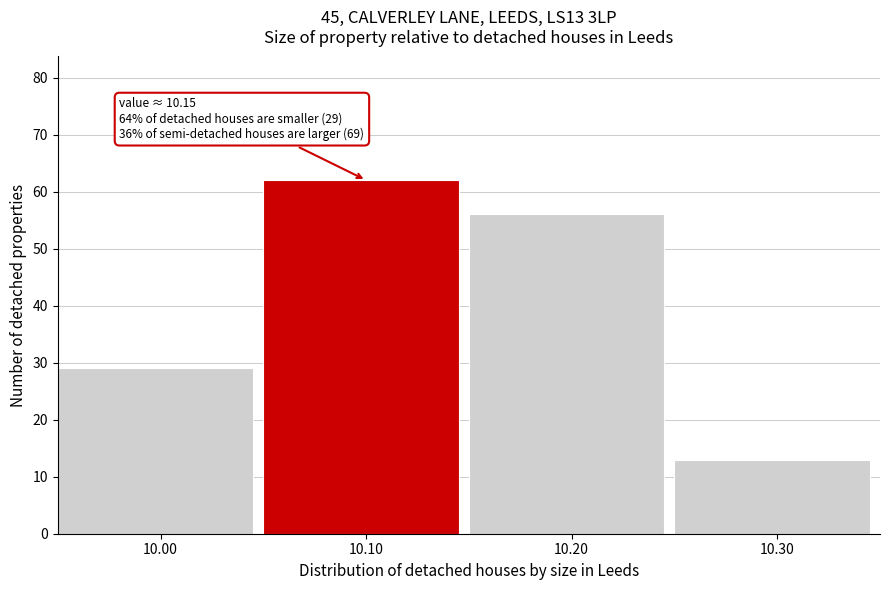

Over which range of the x-axis is the bar tallest?

10.05 to 10.15